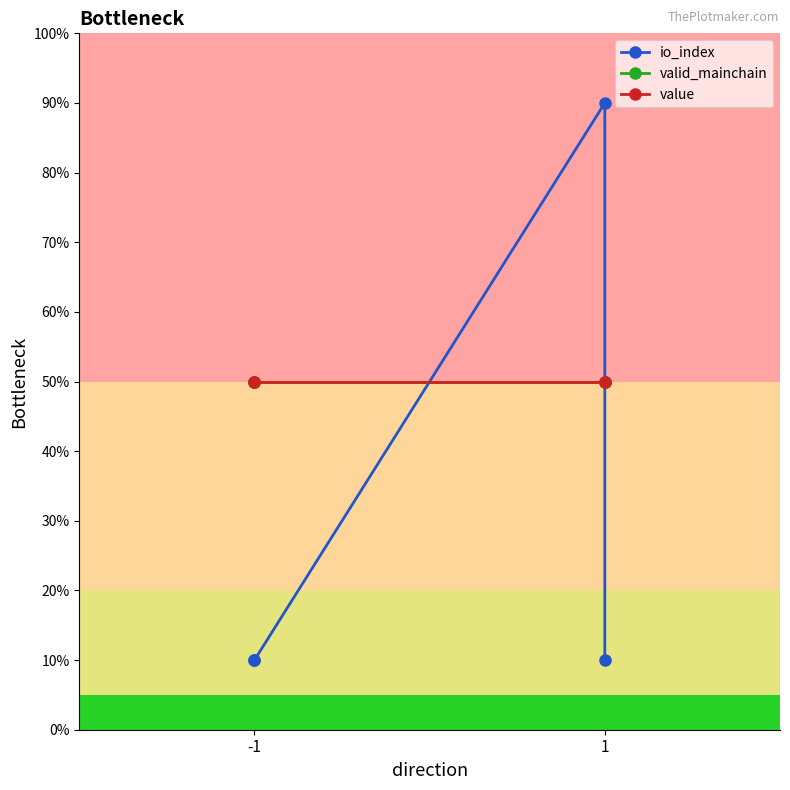

In io_index, how many points are higher than both neighbors (excluding endpoints)?

1